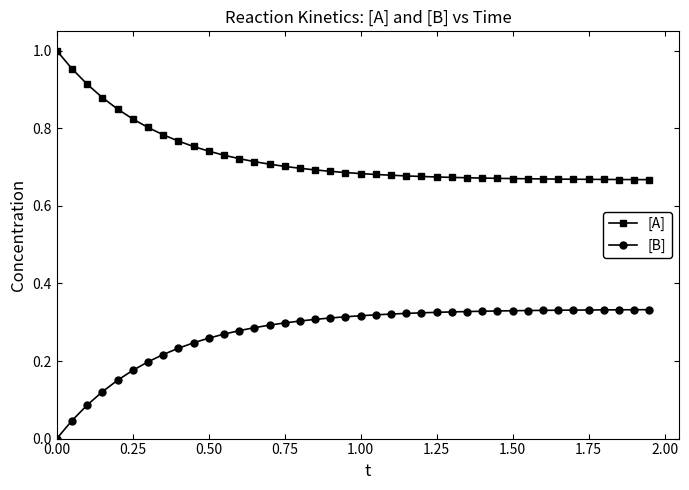

Rank the series by their maximum value, from highest to lowest.

[A], [B]